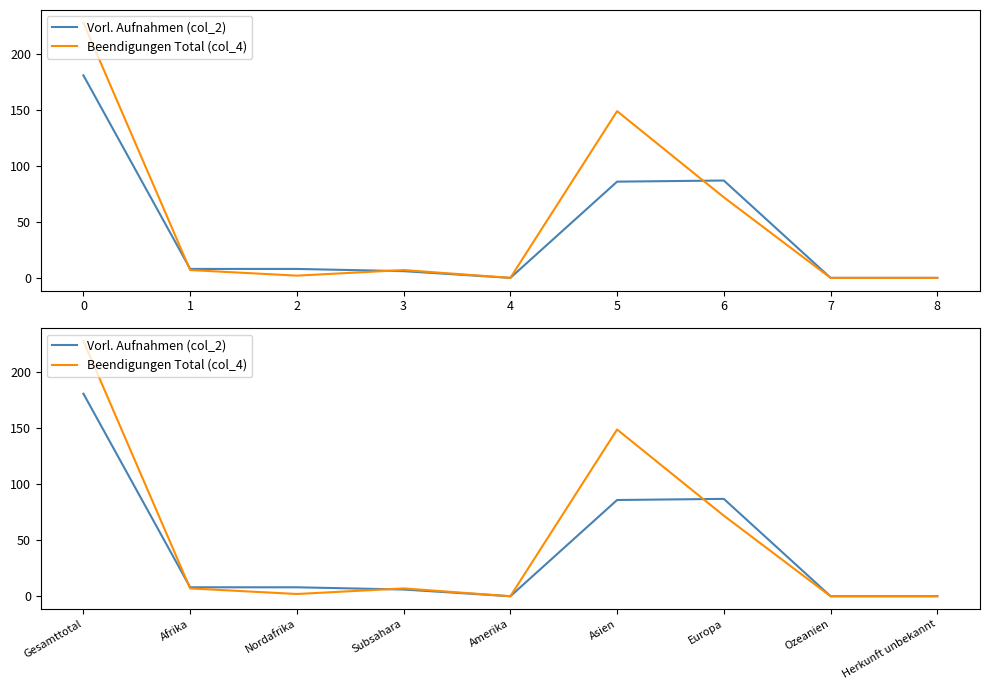

What value does the Beendigungen Total (col_4) series have at 1?

7